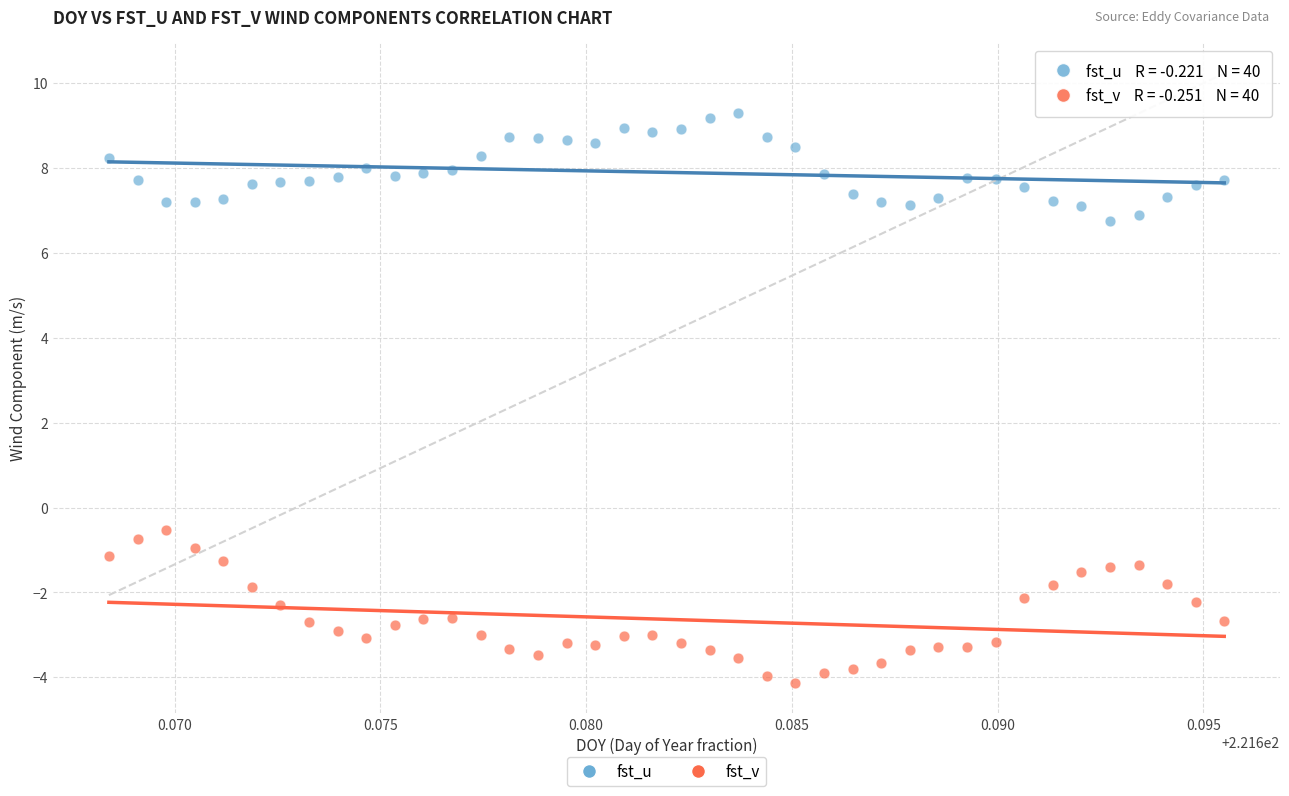

Across all data points, what is the range of Y values (max minus min)?

13.4